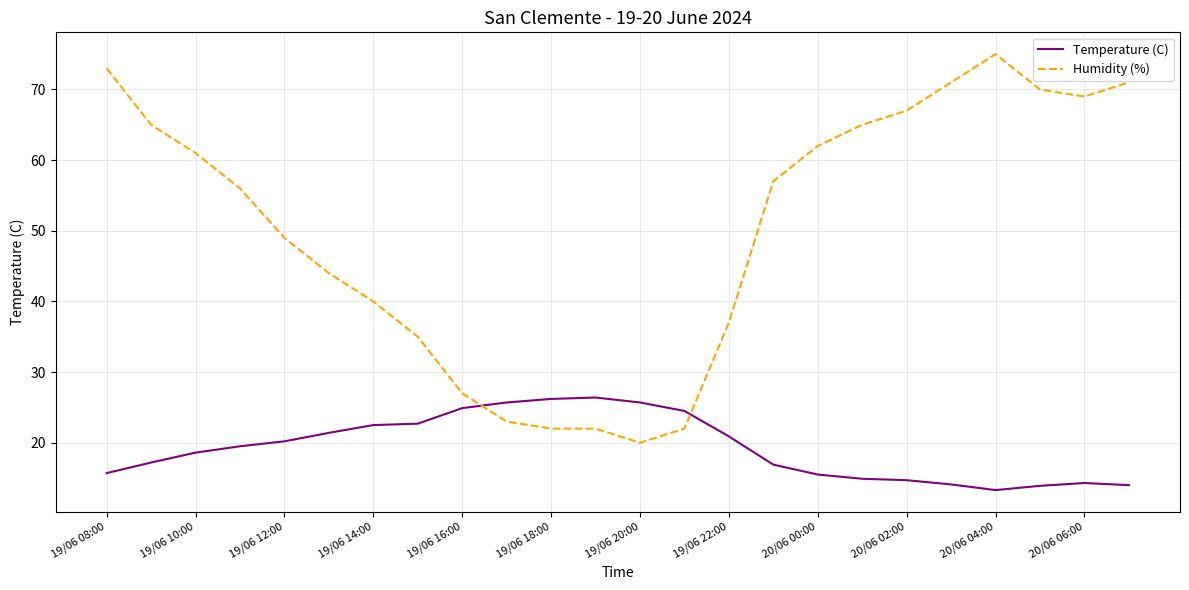

What is the average value of the Temperature (C) series?

19.3